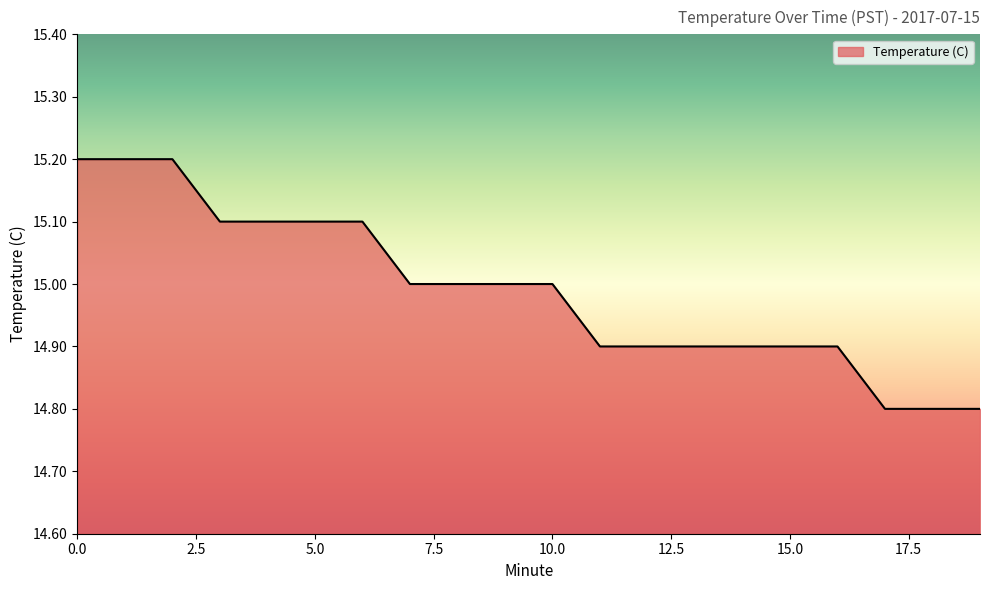

How many distinct data groups are displayed?

1